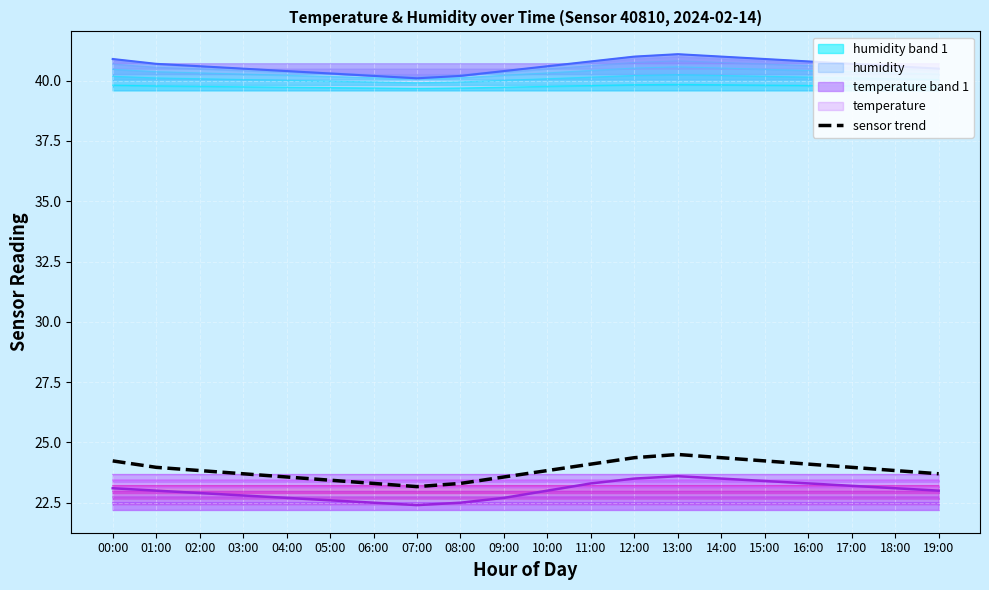

What is the difference between the maximum and second lowest values?

1.2